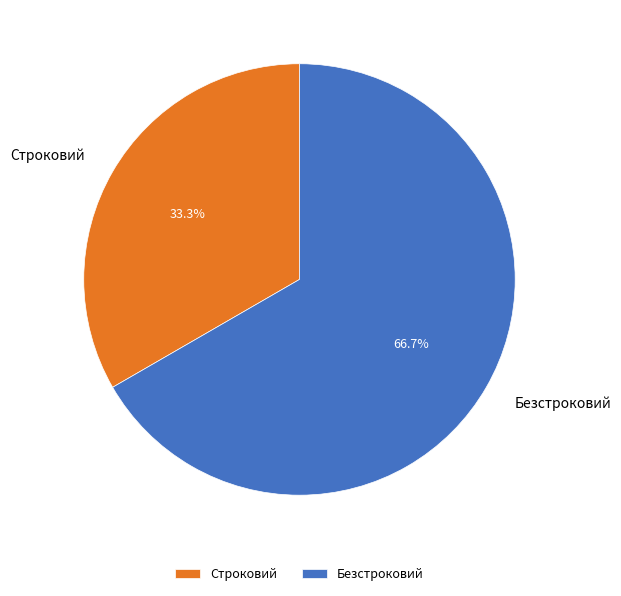

What is the total percentage of Строковий and Безстроковий?

100.0%